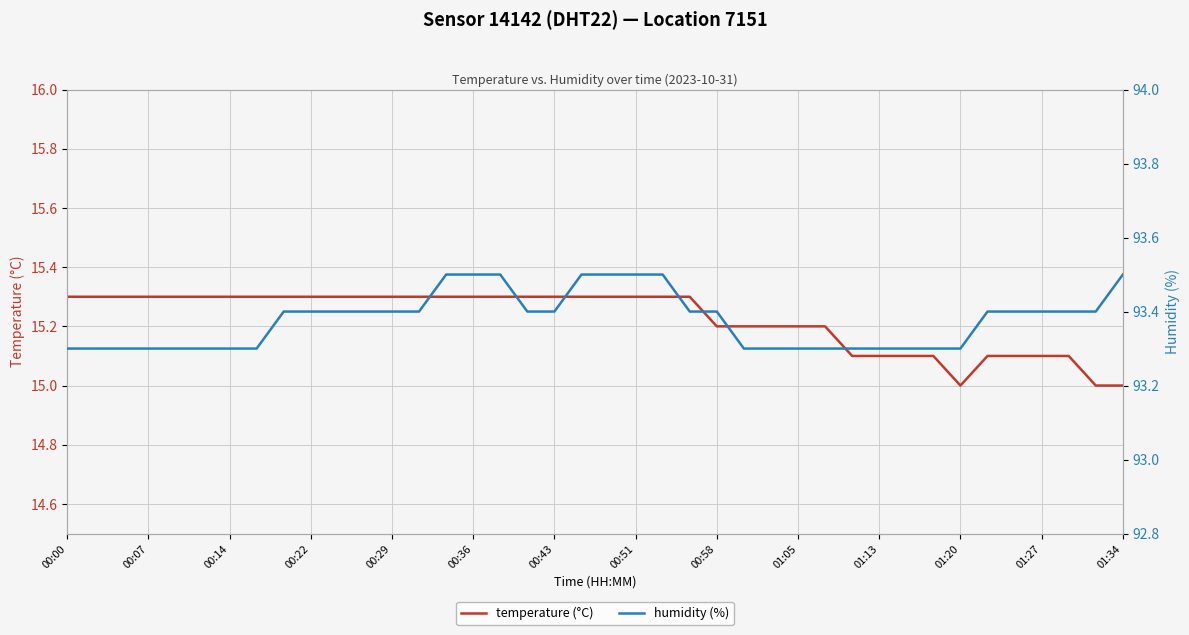

Is it true that temperature (°C) equals 25.6 at 14?

False